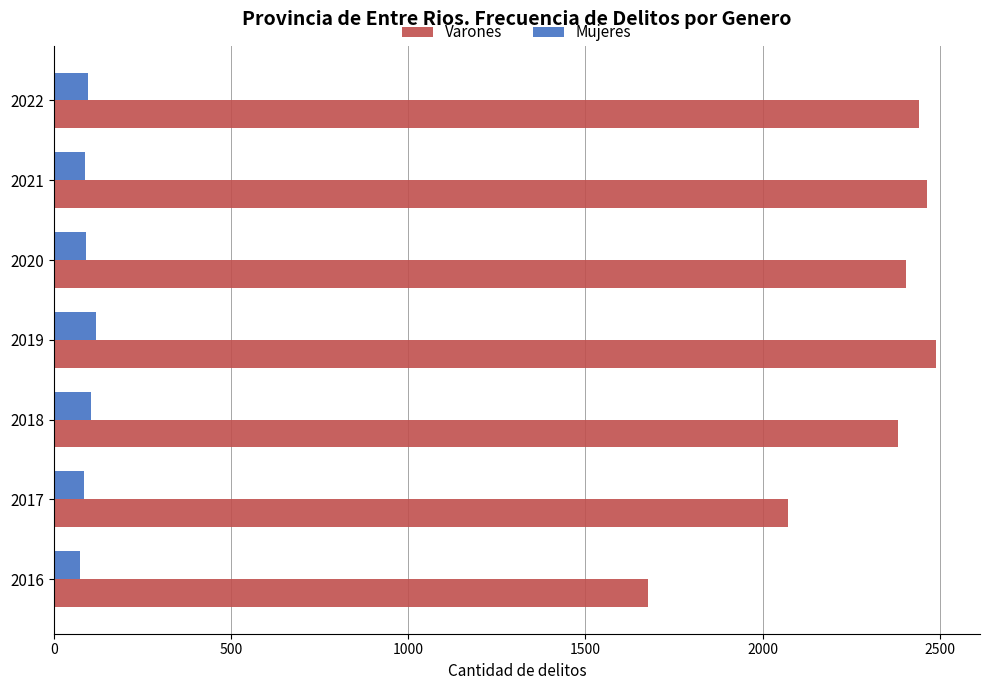

What is the minimum value for Varones?

1677